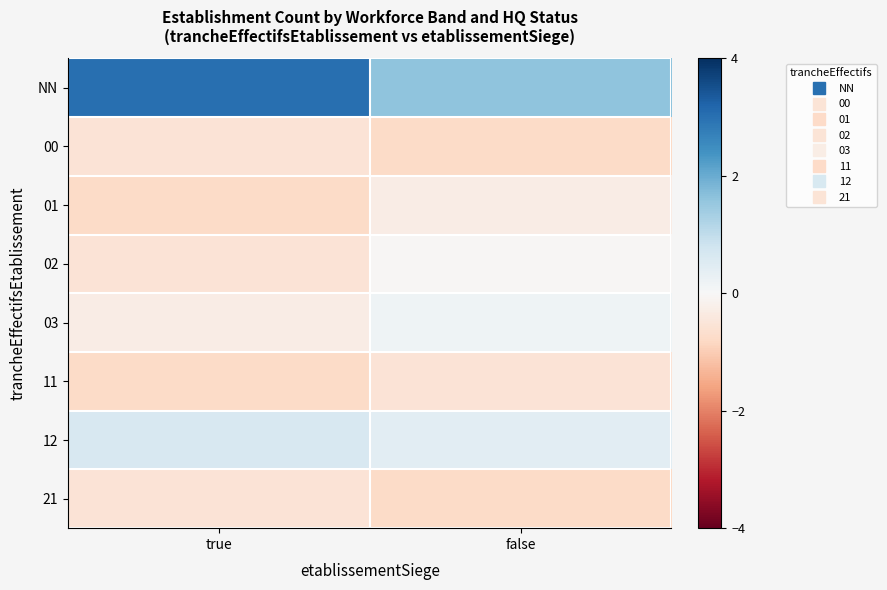

What is the maximum value shown in the chart?

3.0